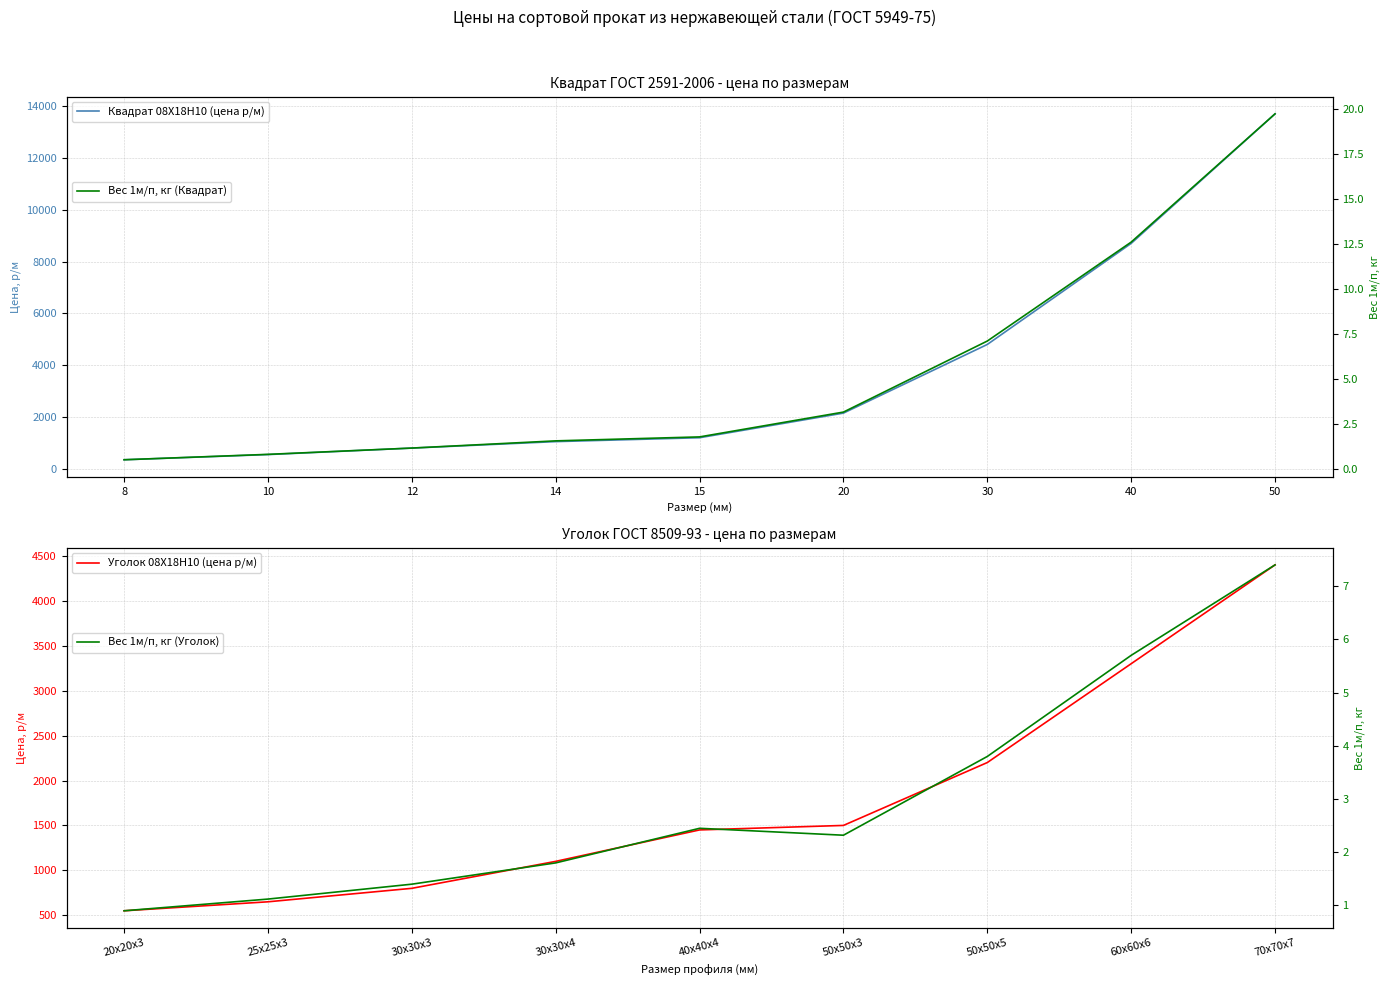

What is the value of the Вес 1м/п, кг (Квадрат) point at the 5th from the left?

1.8